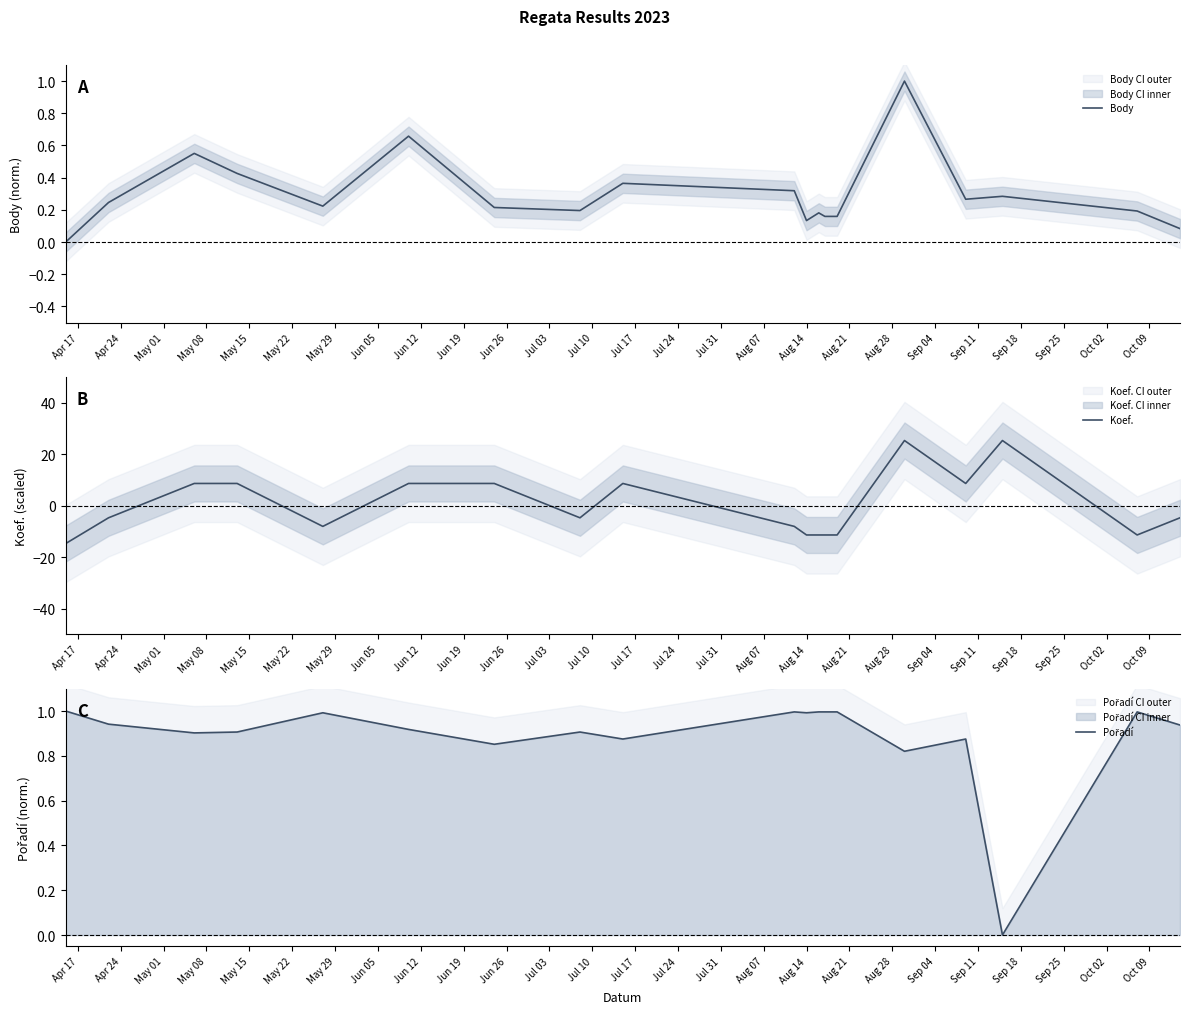

Which series has the widest spread of values?

Koef.